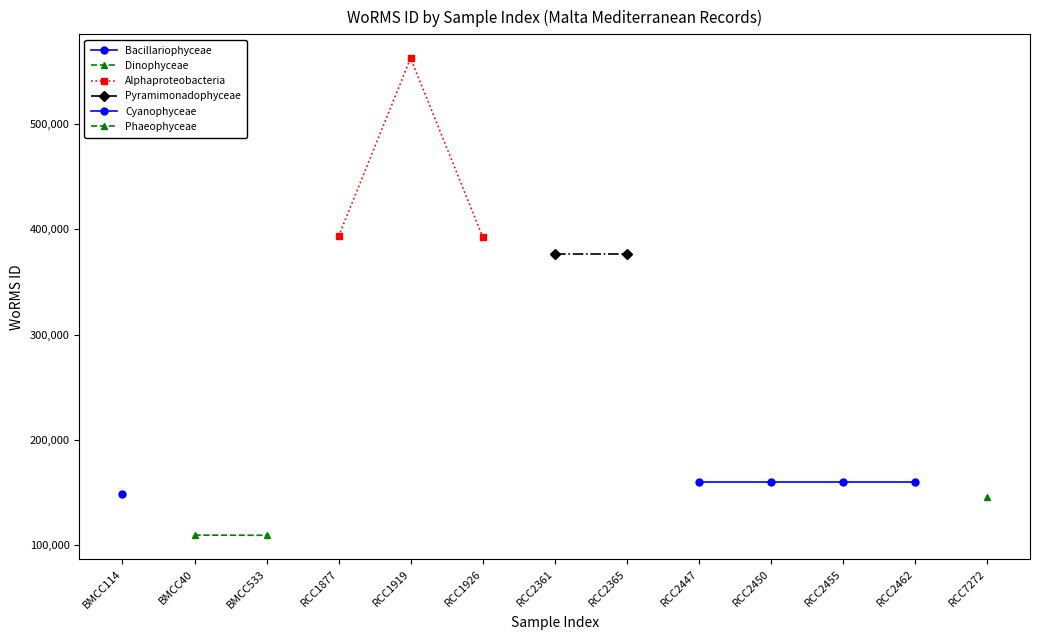

What is the difference between the maximum and second lowest values?

452363